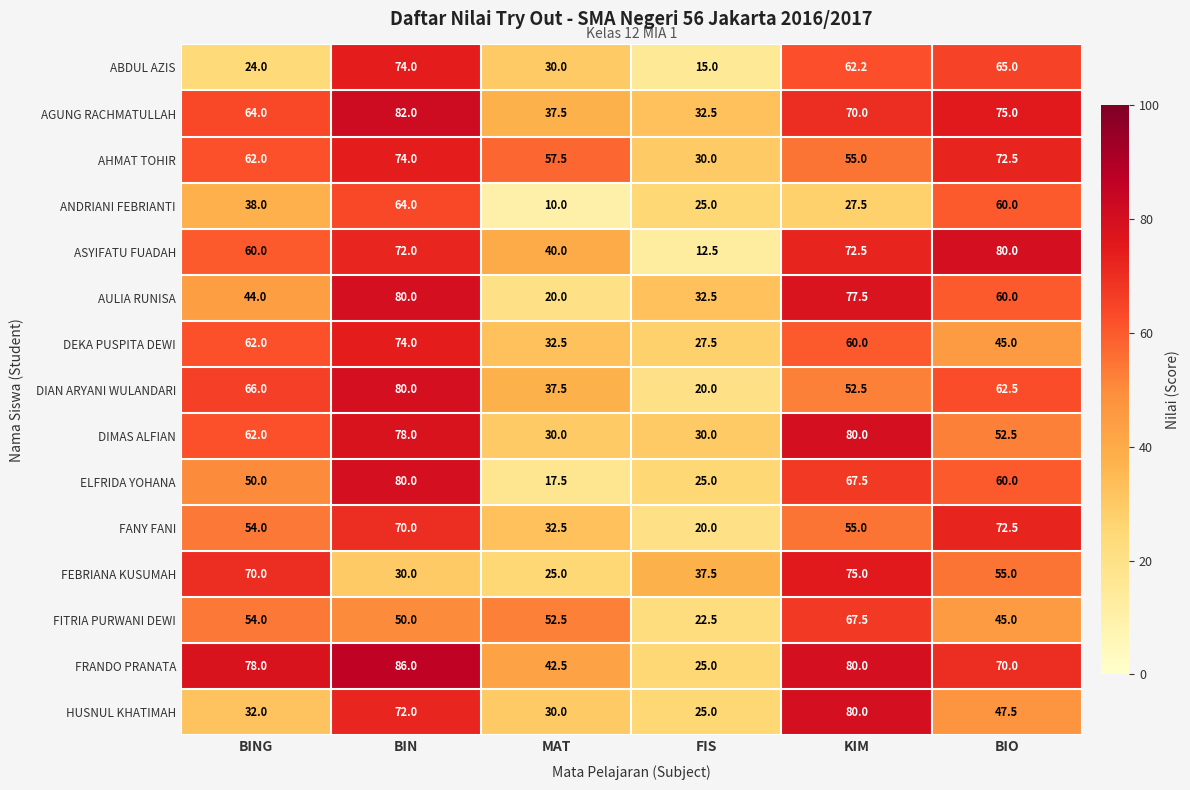

What is the sum of all AGUNG RACHMATULLAH values?

361.0